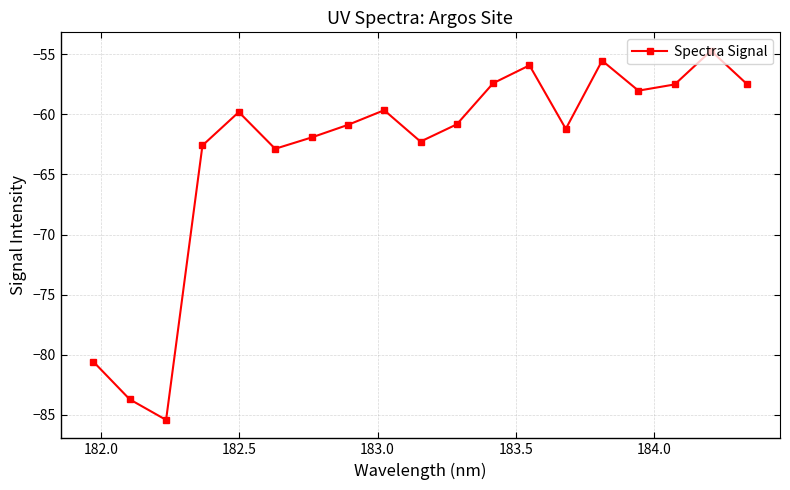

How many points are higher than both their immediate neighbors (excluding endpoints)?

5